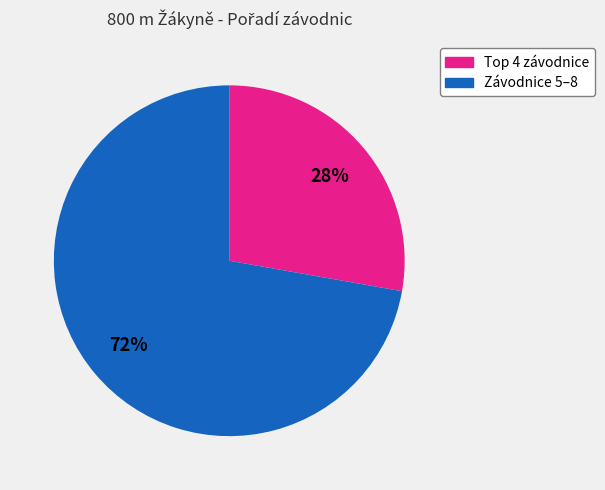

Is there any slice that represents more than half of the pie?

Yes